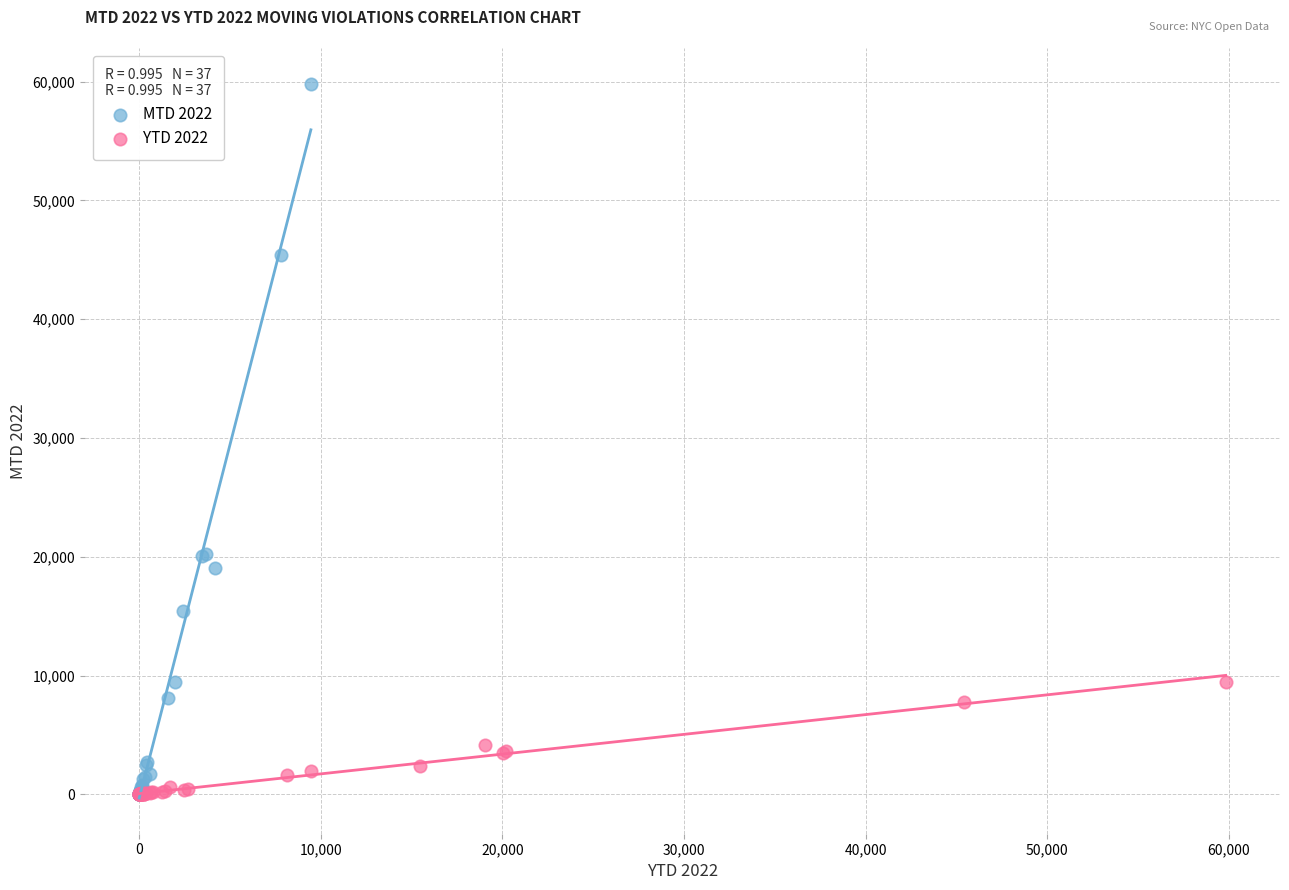

Which series contains the highest Y value?

MTD 2022